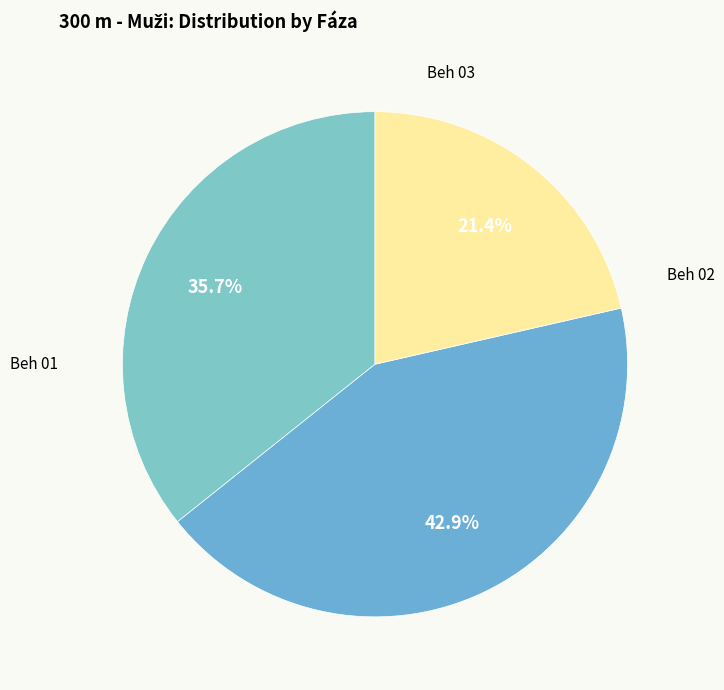

Count the number of slices in the pie.

3